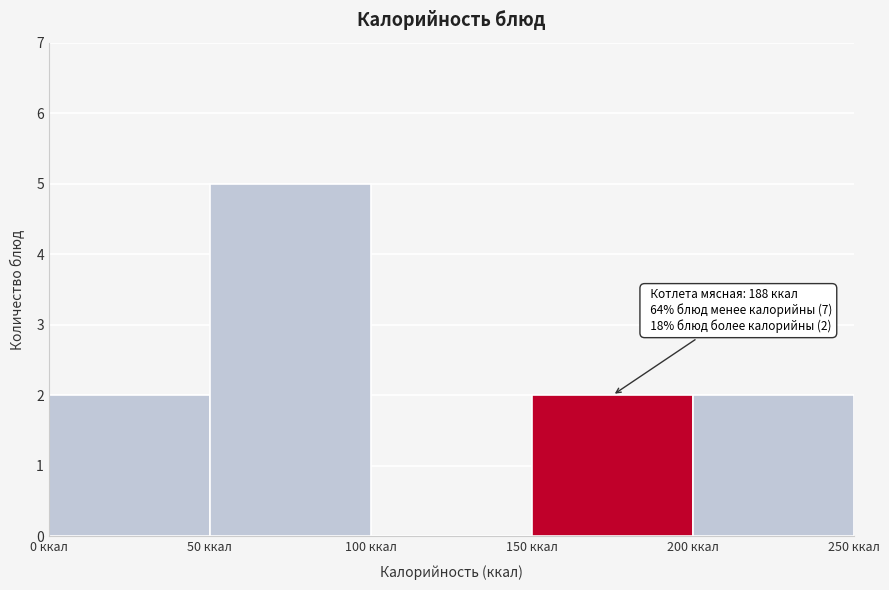

Over which range of the x-axis is the bar tallest?

50 to 100